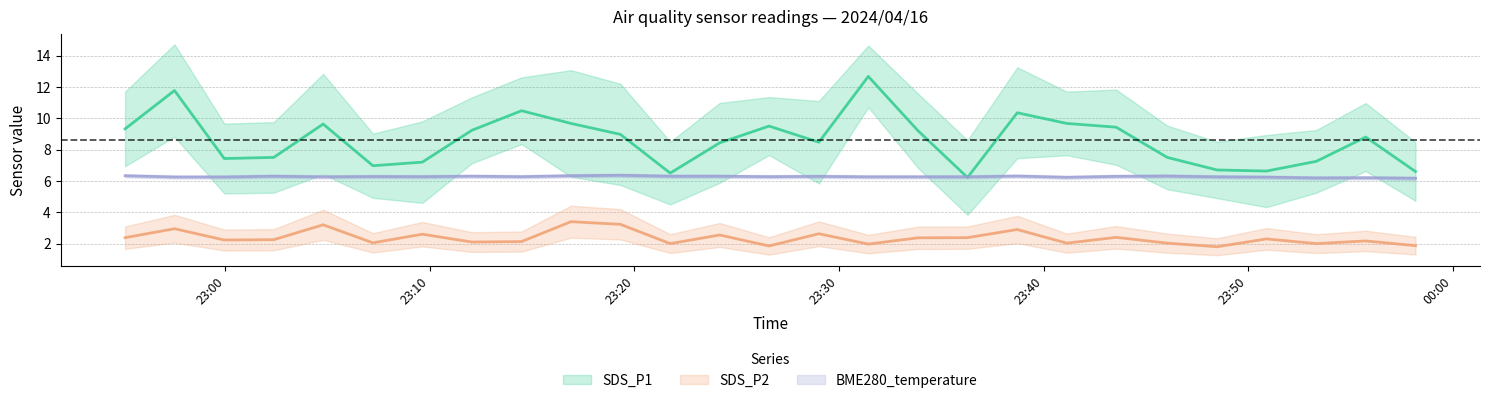

What is the spread (max minus min) of values at 2024/04/16 23:48:29?

4.9